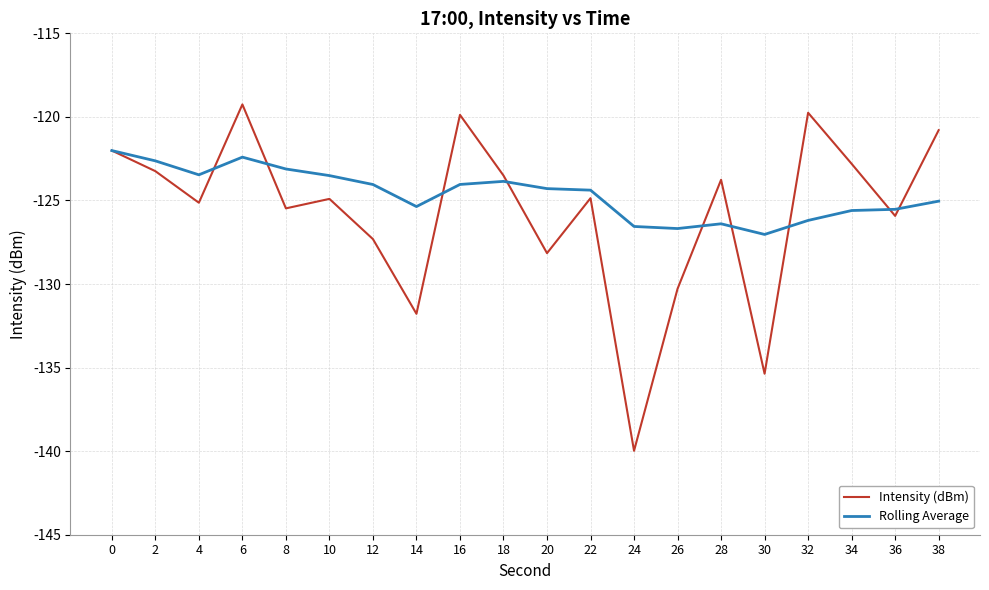

The Rolling Average series shows -173.6 at 36. True or false?

False